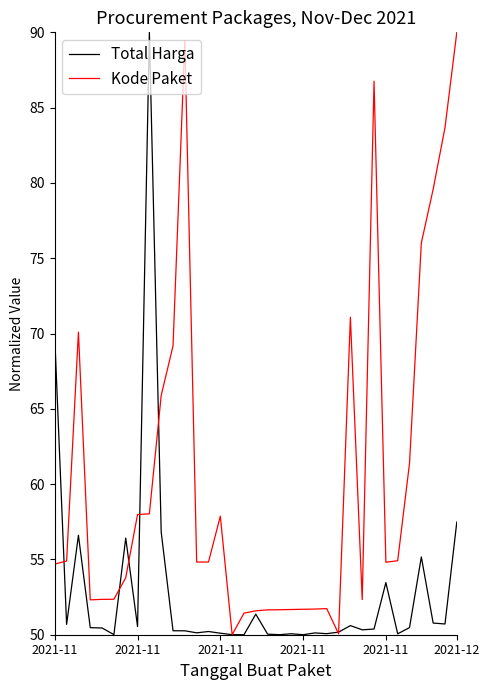

Which series has the largest total across all categories?

Kode Paket